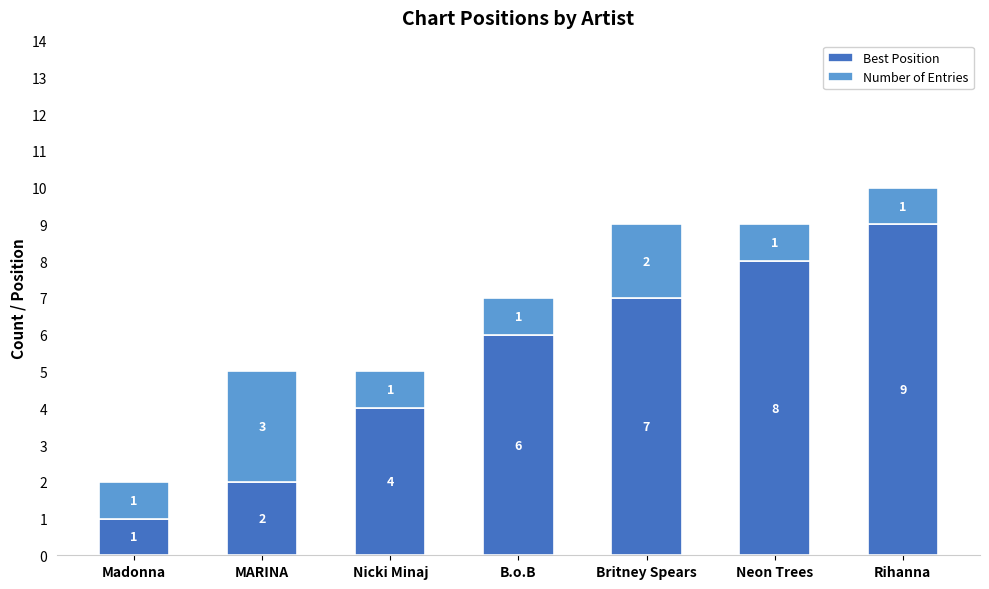

Read the Best Position value at Britney Spears.

7